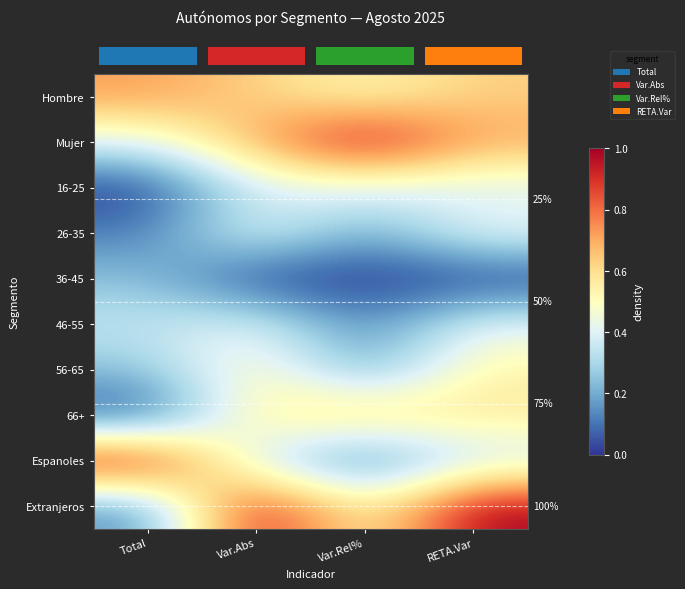

At which category is the sum across all series the highest?

RETA.Var